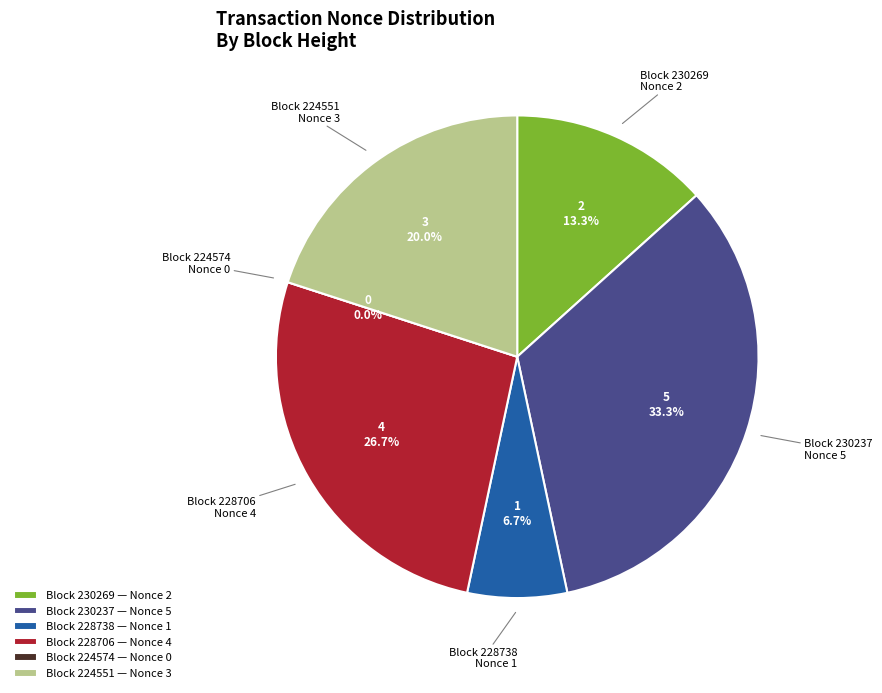

What is the change in value from 230237 to 228738?

-4